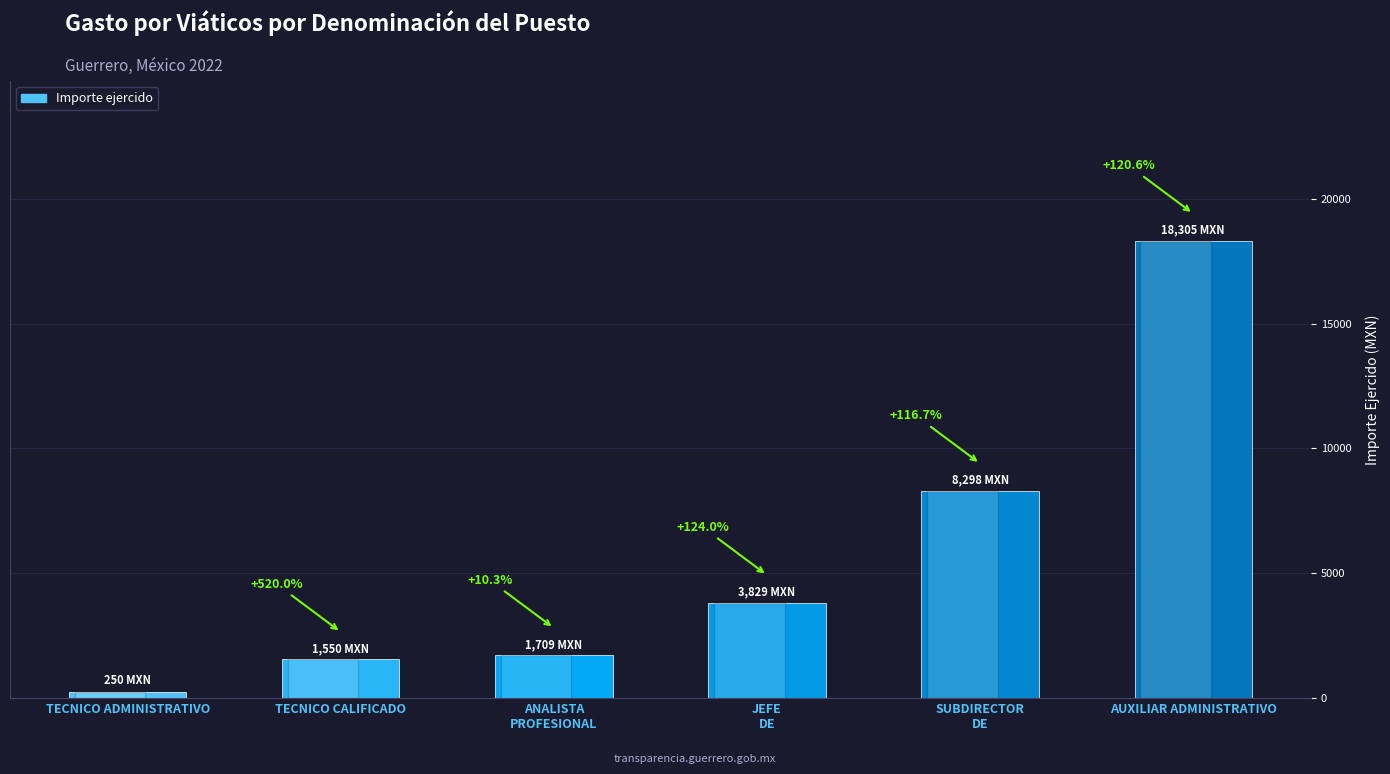

At which label is the value closest to 9277?

SUBDIRECTOR
DE